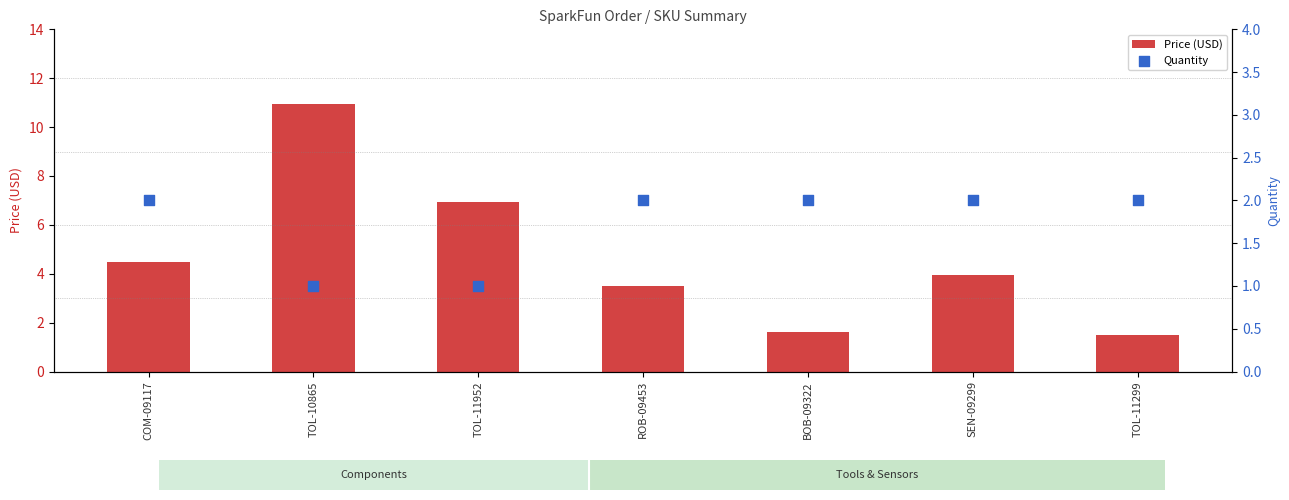

Which series has the largest Y range (max minus min)?

Price (USD)